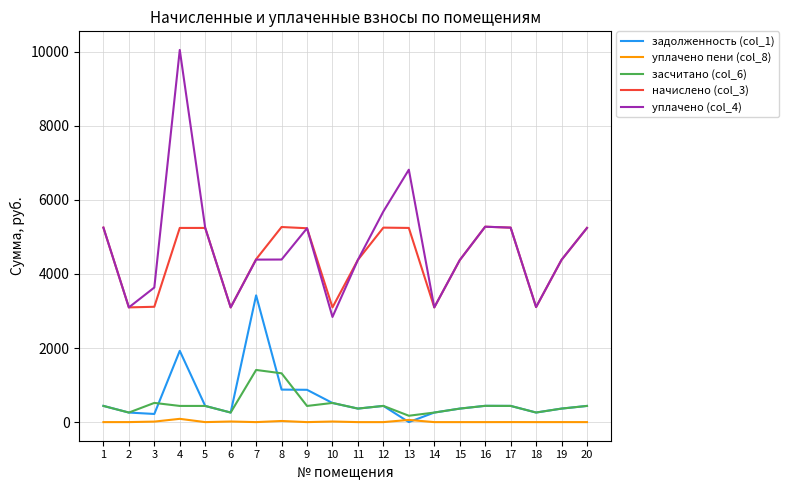

Where is the first local minimum for уплачено (col_4)?

2